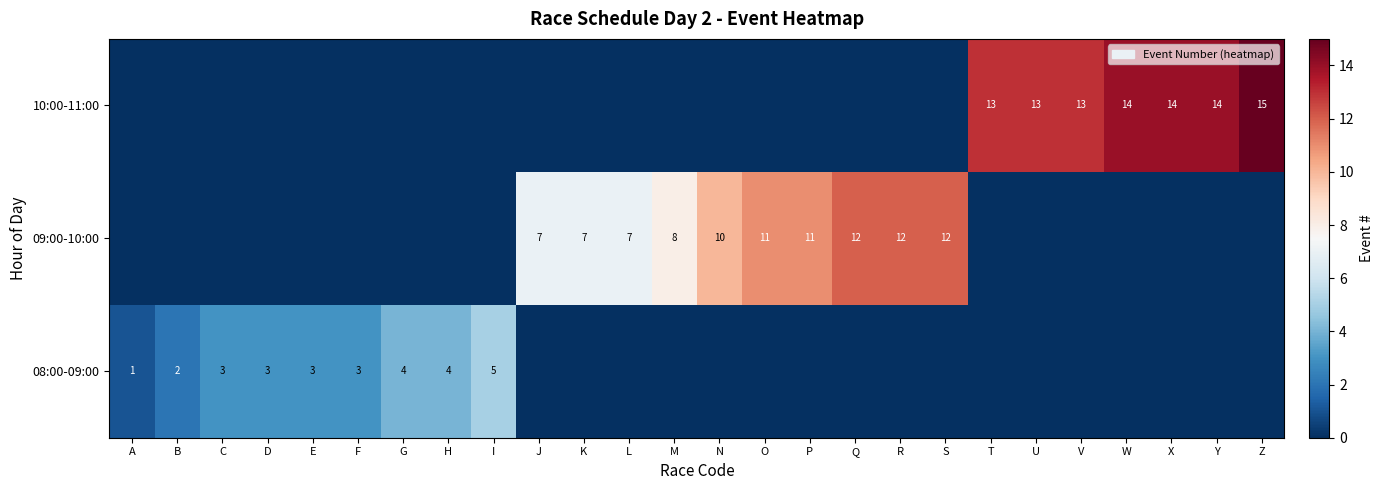

What is the sum of the 08:00-09:00 values at E and I?

8